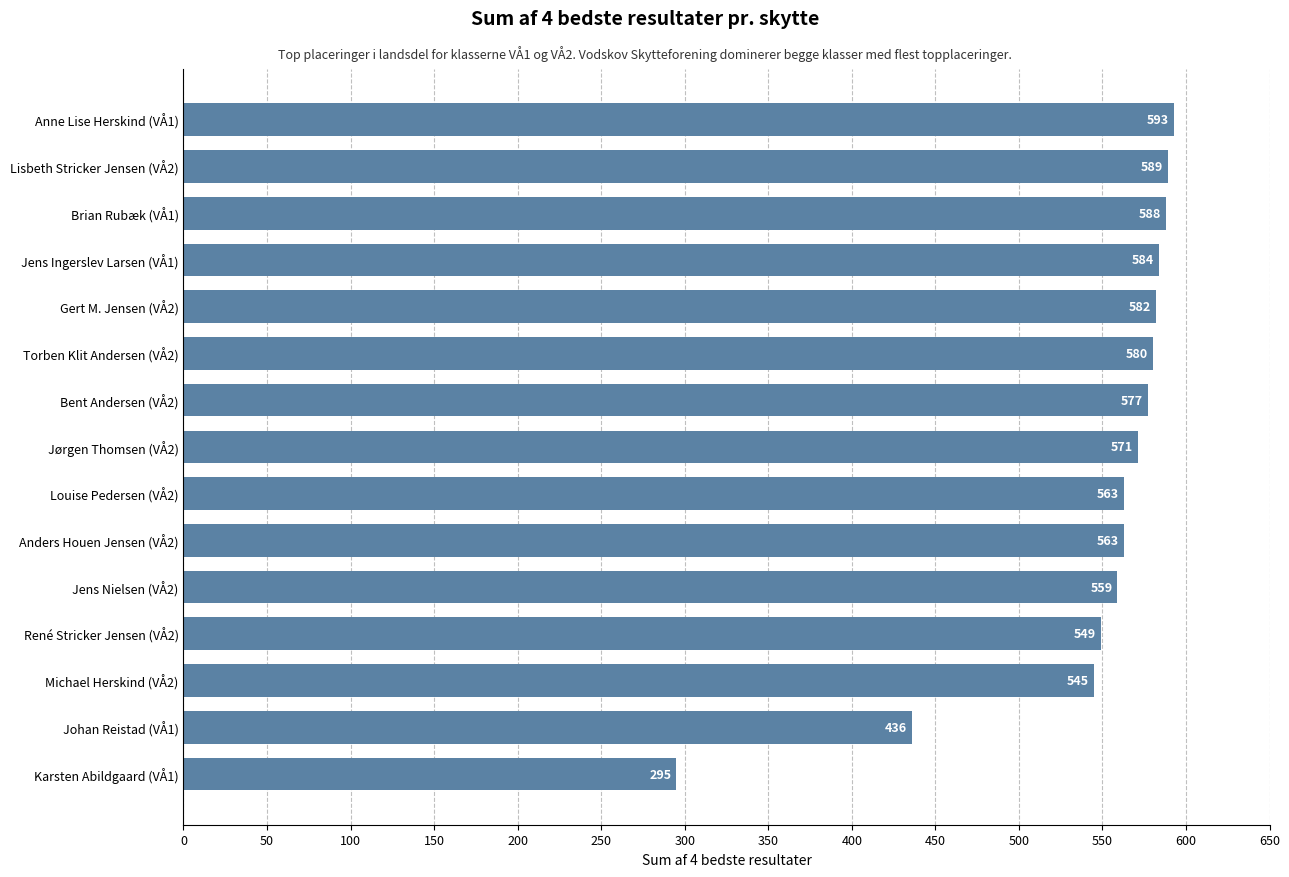

How many categories are shown in the chart?

15